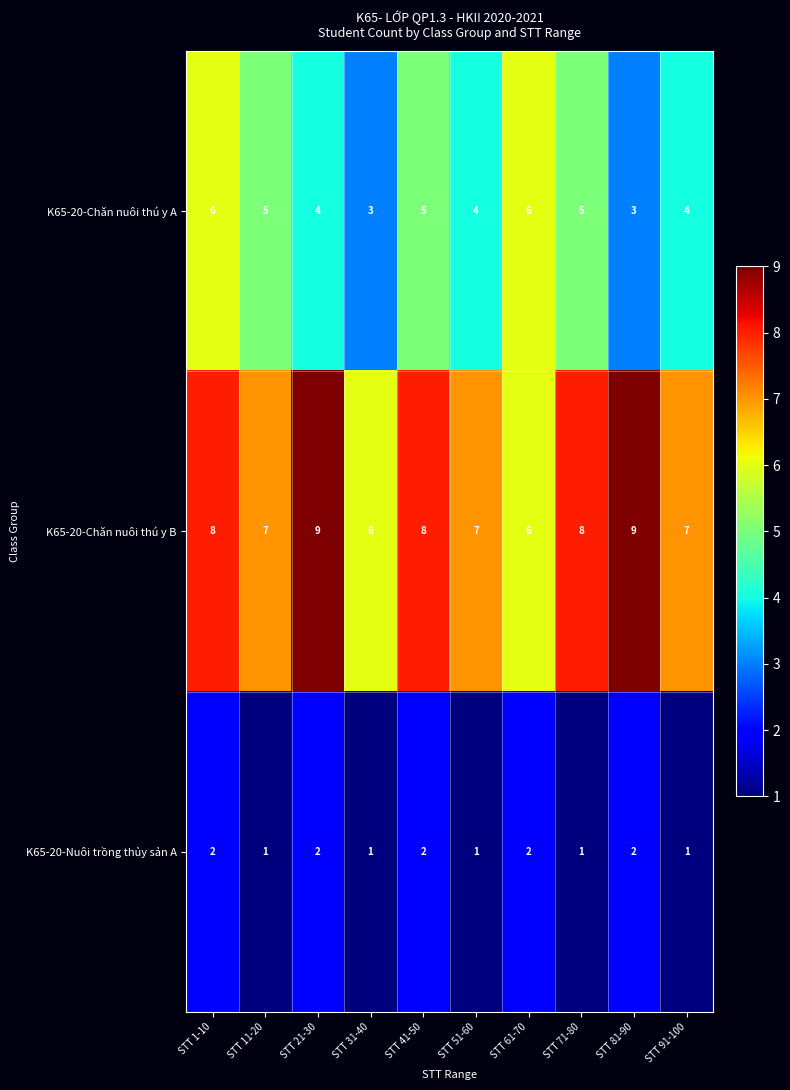

The K65-20-Chăn nuôi thú y B series shows 8 at STT 41-50. True or false?

True